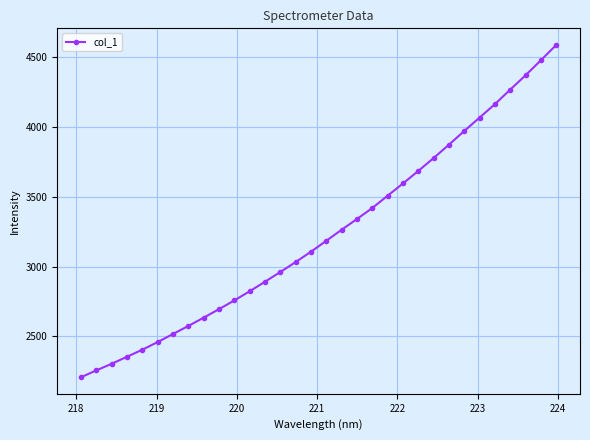

What is the maximum value shown in the chart?

4585.5